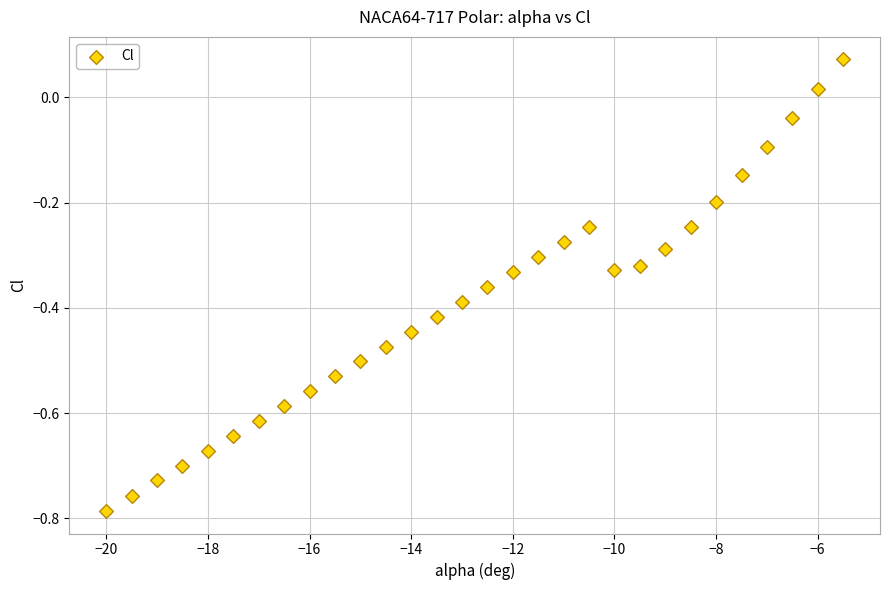

What is the range of Y values (max minus min)?

0.9